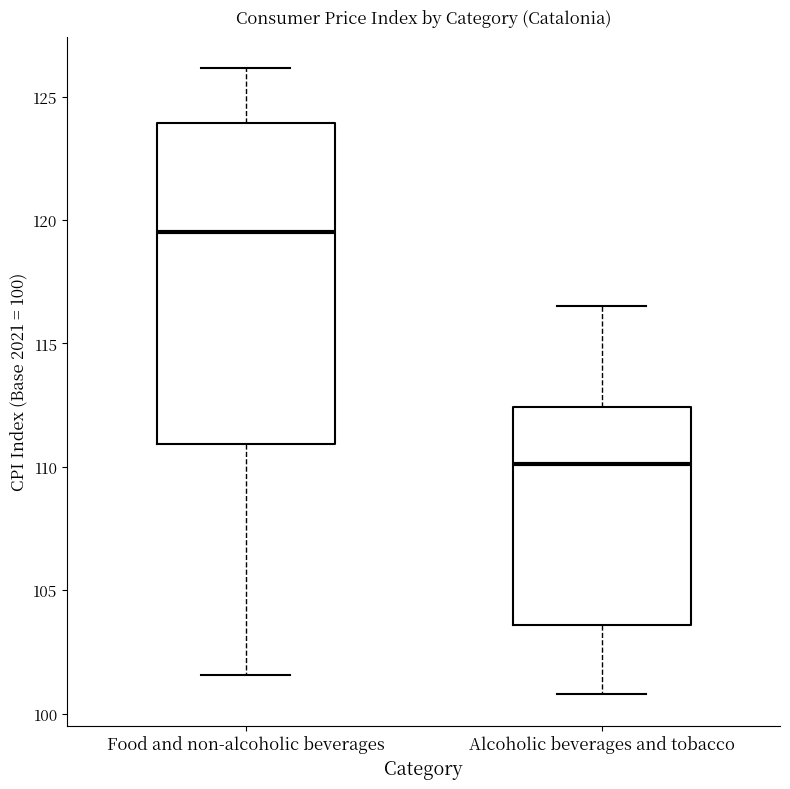

Reading left to right, read every box against the y-axis: the position of its median line, the range the box covers, and the ends of its whiskers. The values are not printed on the chart, so give them approximately, as read against the axis.

Food and non-alcoholic beverages: median 119.5, box 111.0 to 124.0, whiskers 101.5 to 126.0
Alcoholic beverages and tobacco: median 110.0, box 103.5 to 112.5, whiskers 101.0 to 116.5